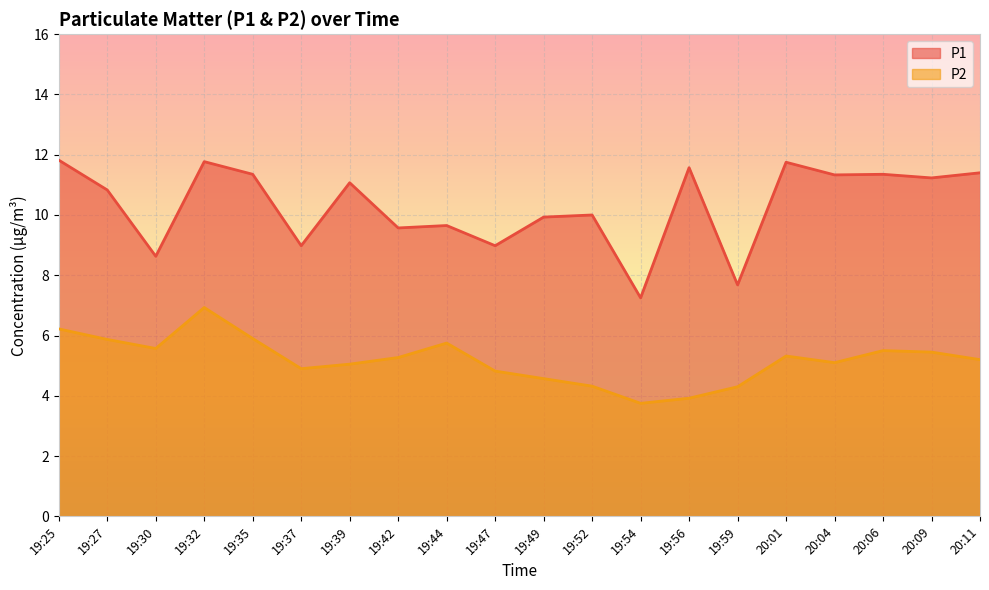

Which series has the largest total across all categories?

P1